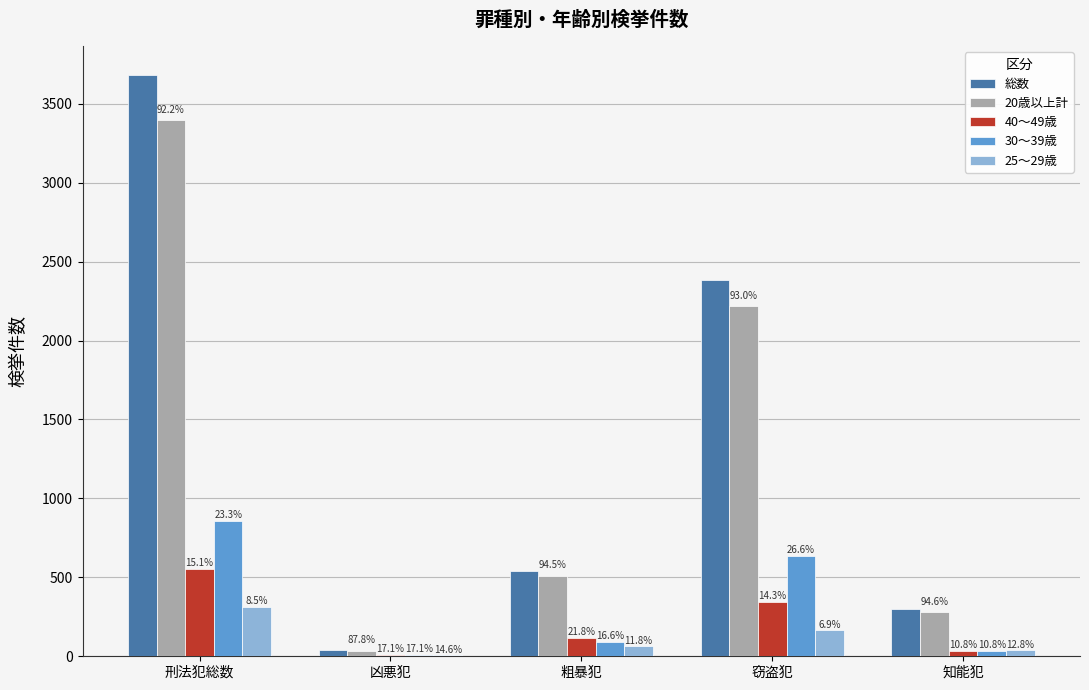

Where is 20歳以上計 nearest to the value 1715?

窃盗犯